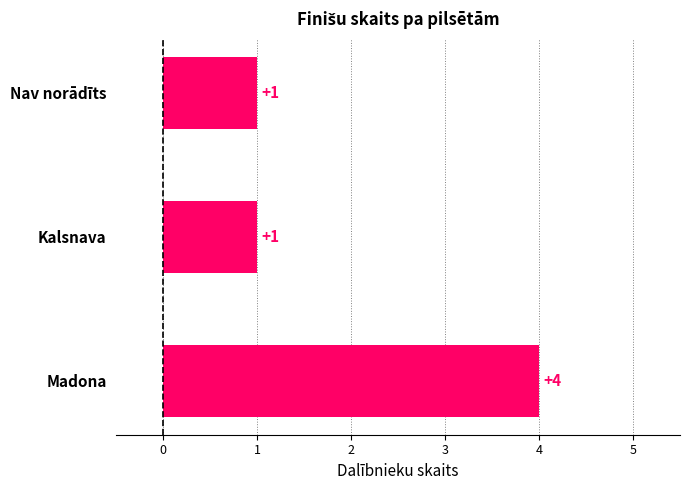

Which has a higher value, Madona or Nav norādīts?

Madona